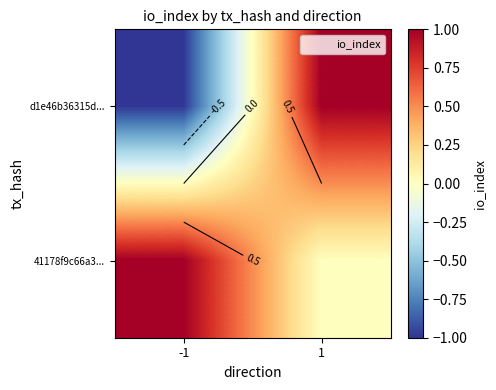

What is the difference between the maximum and minimum values in the 41178f9c66a3... series?

1